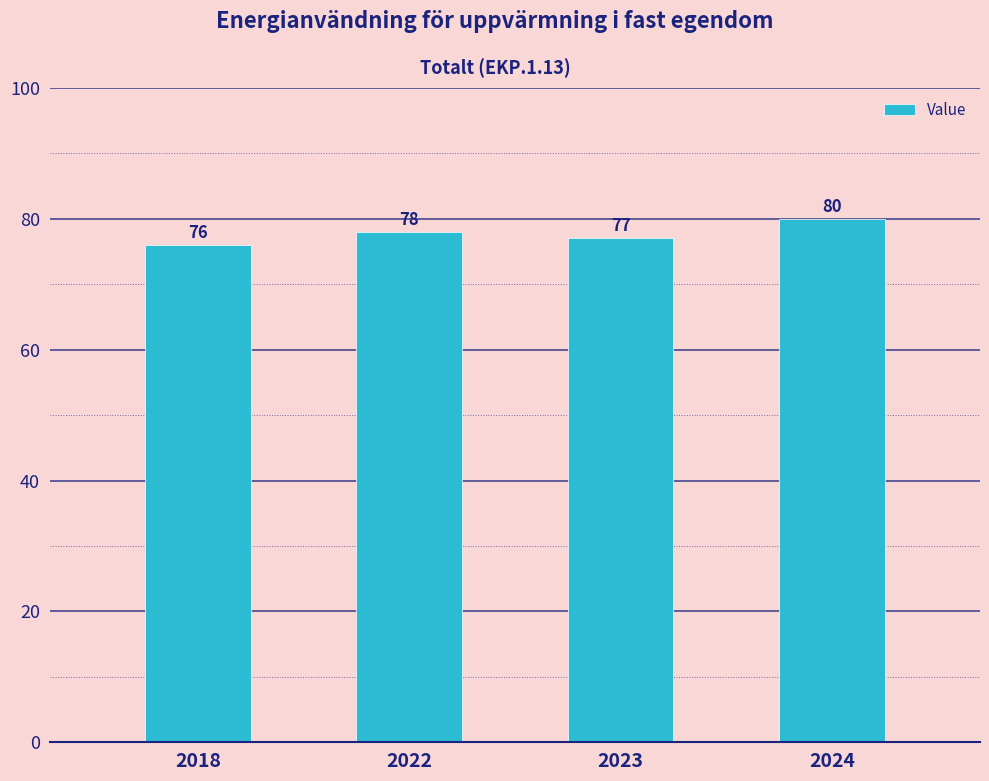

How many distinct data groups are displayed?

1